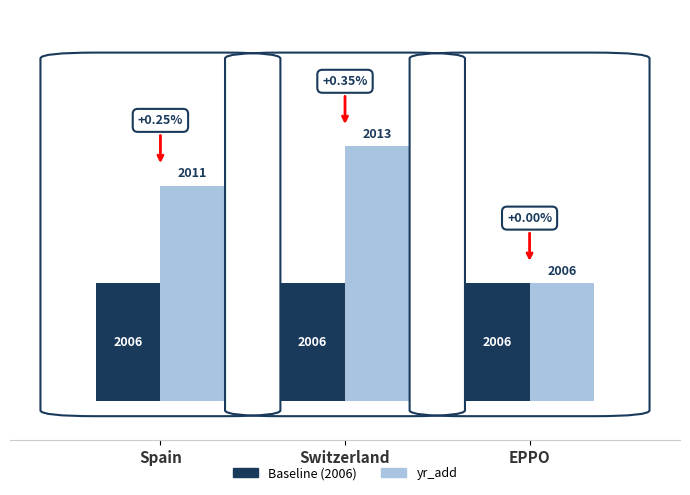

Is it true that Baseline (2006) equals 3 at Switzerland?

False